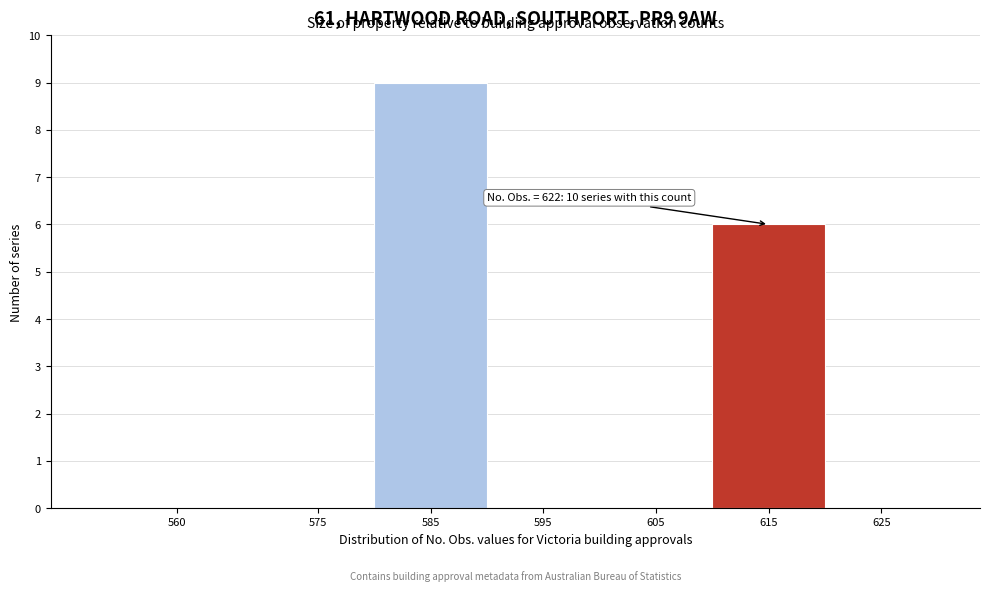

Reading right to left, what are all the values shown in this chart?

625=0	615=6	605=0	595=0	585=9	575=0	560=0